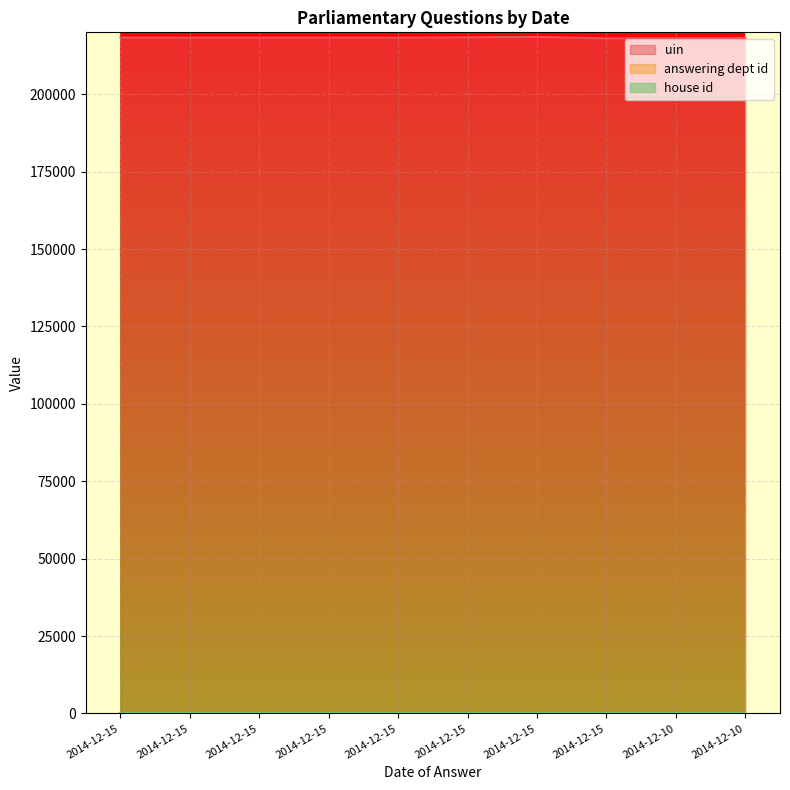

At which label is uin closest to 218293?

2014-12-15